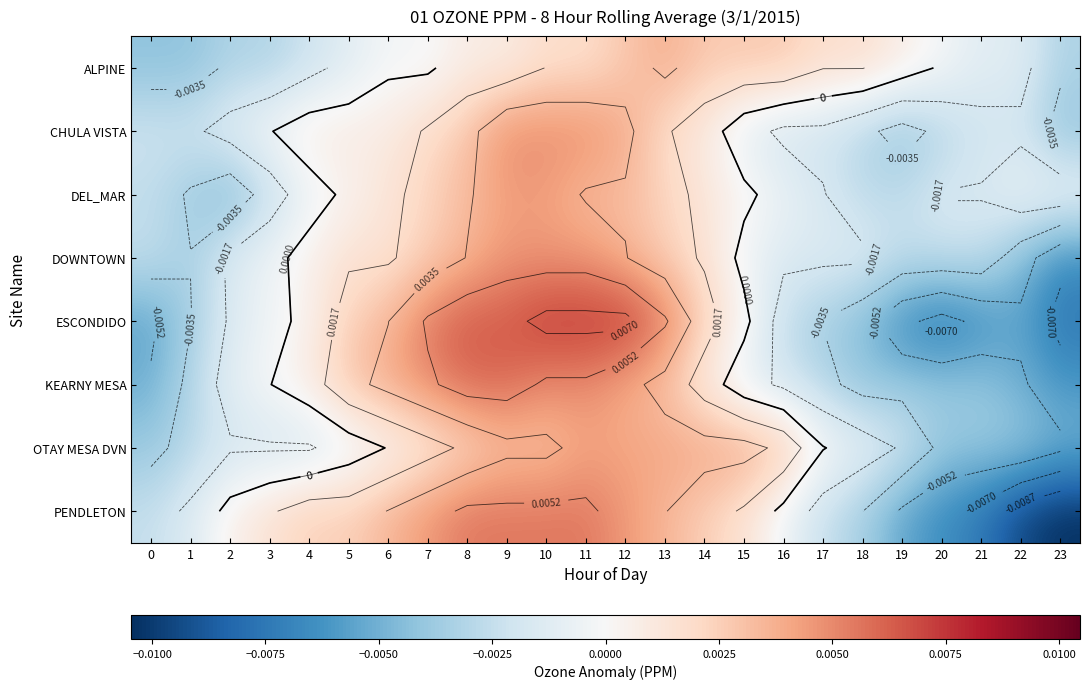

List the series in order of their peak value, lowest first.

ALPINE, OTAY MESA DVN, DEL_MAR, DOWNTOWN, CHULA VISTA, PENDLETON, KEARNY MESA, ESCONDIDO